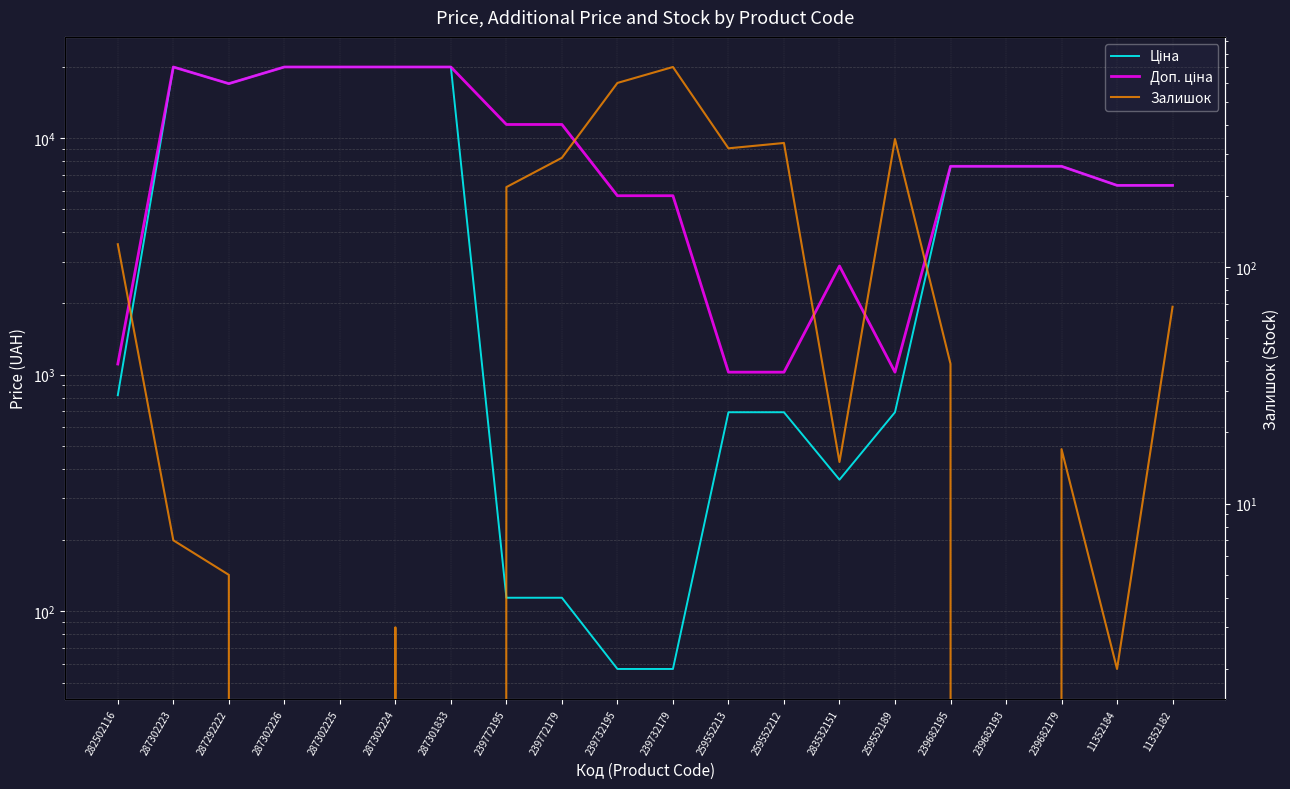

What is the sum of the Залишок values at 239682195 and 239772179?

329.0